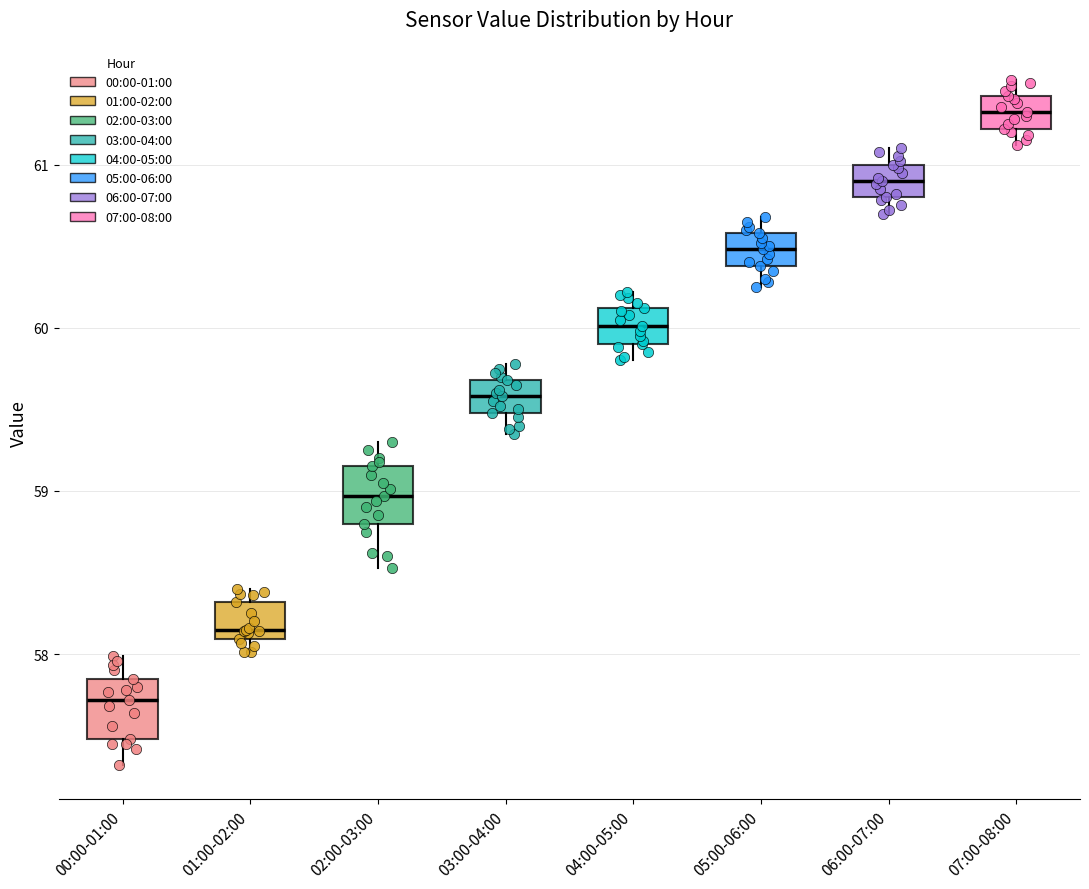

Which box has the lowest median line?

00:00-01:00